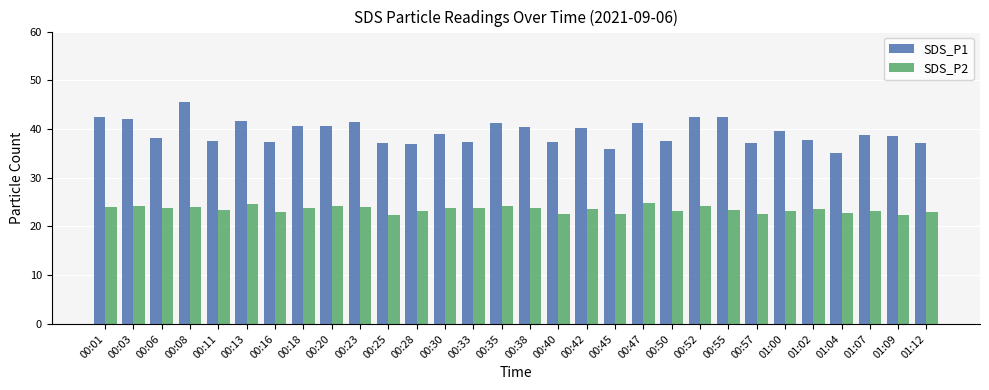

What value does the SDS_P1 series have at 00:33?

37.4